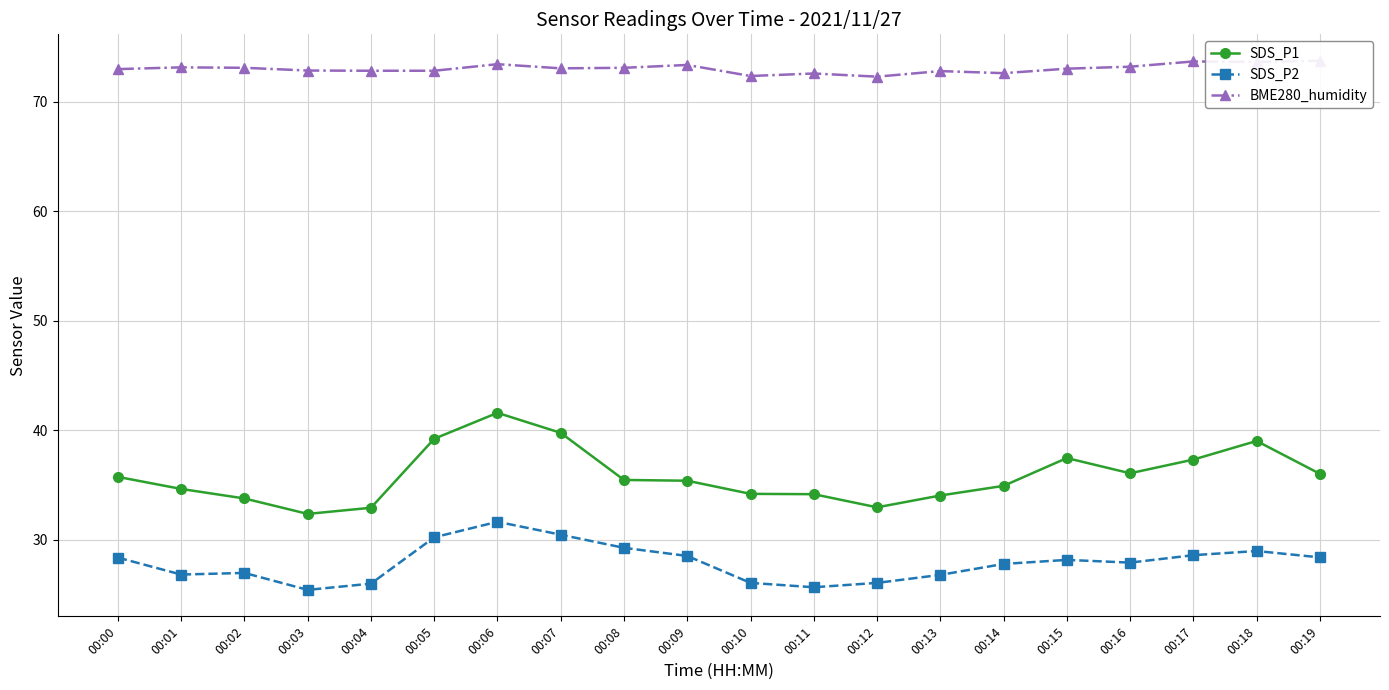

How many distinct data groups are displayed?

3